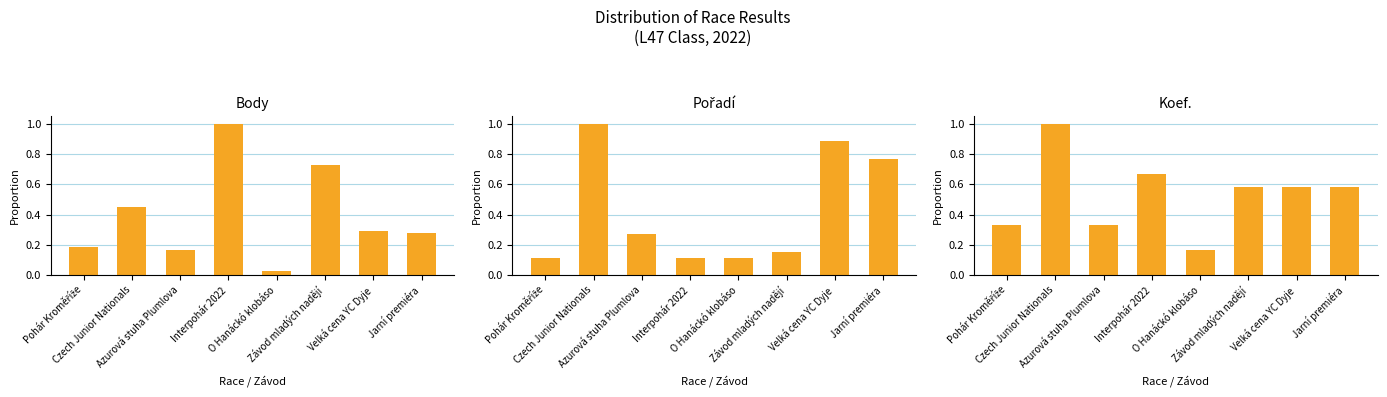

Count the Pořadí values in the range 0 to 1.

8